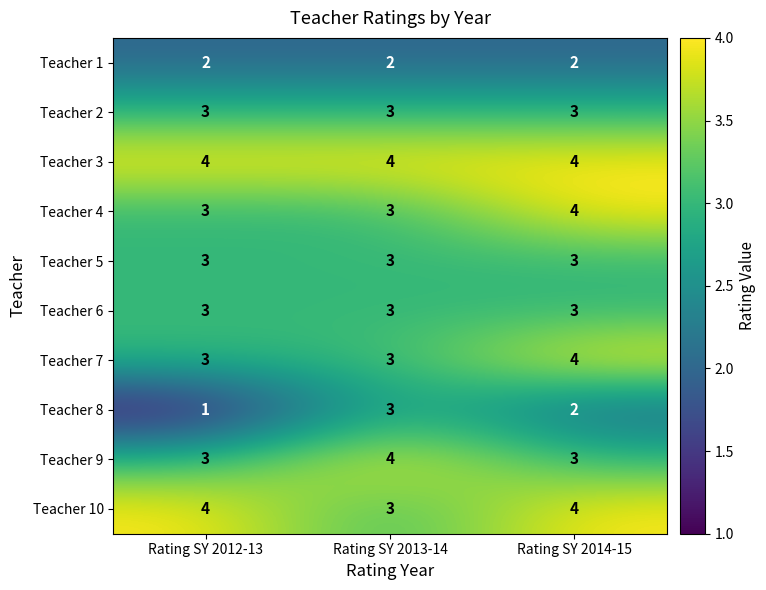

At which label does Teacher 8 first exceed 2?

Rating SY 2013-14